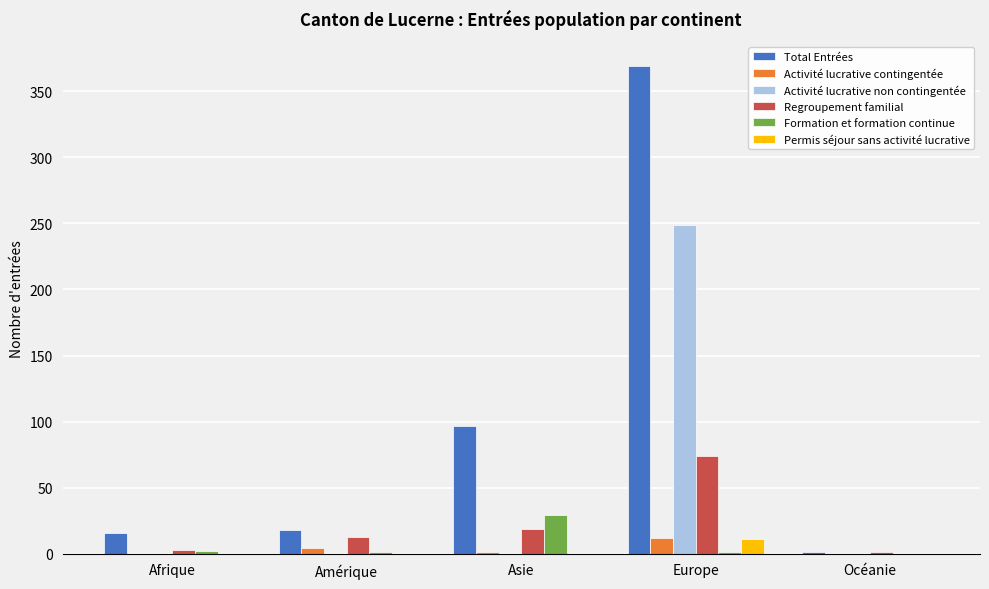

Between Europe and Océanie, which series saw the biggest shift?

Total Entrées